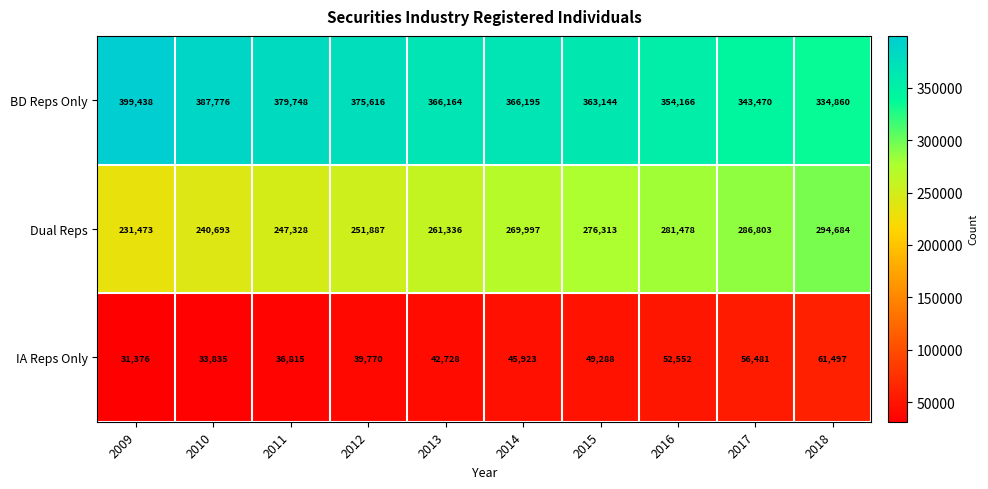

Reading left to right, what are all the values shown in this chart?

BD Reps Only: 399438	387776	379748	375616	366164	366195	363144	354166	343470	334860
Dual Reps: 231473	240693	247328	251887	261336	269997	276313	281478	286803	294684
IA Reps Only: 31376	33835	36815	39770	42728	45923	49288	52552	56481	61497